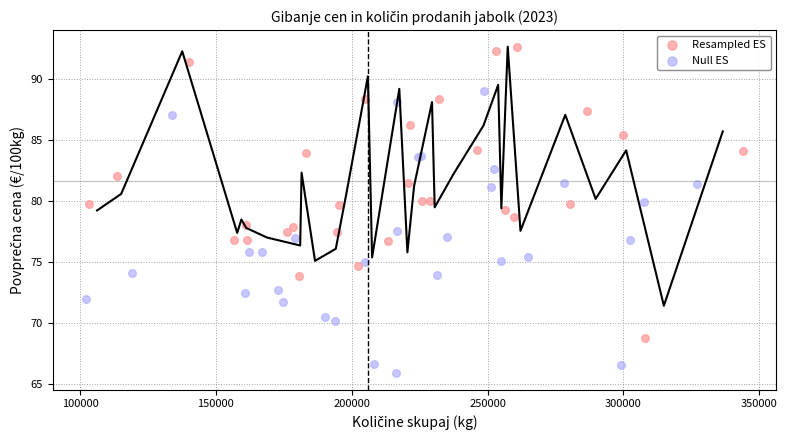

Which series reaches the minimum Y coordinate?

Null ES